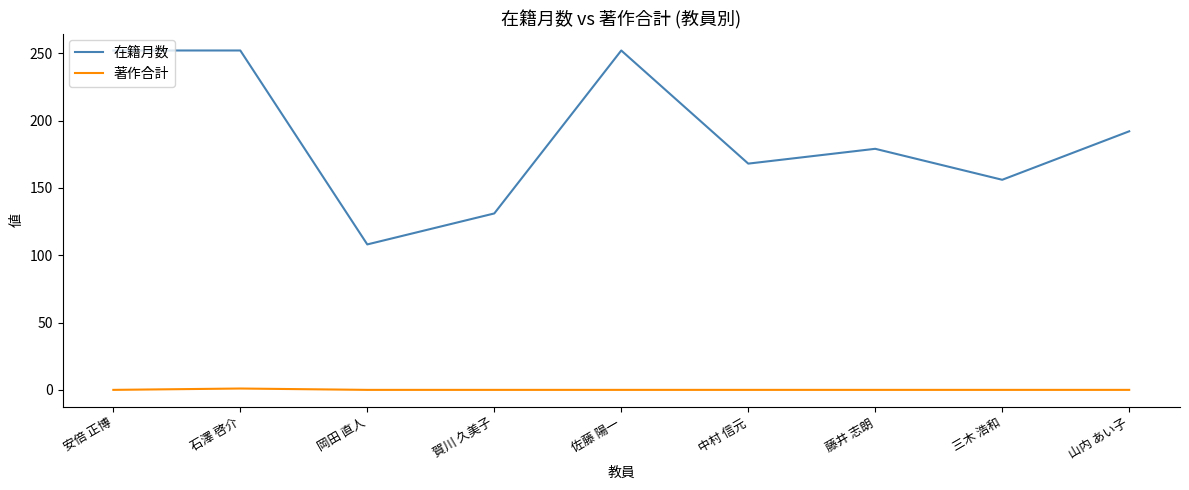

True or false: 在籍月数 and 著作合計 cross at least once.

False